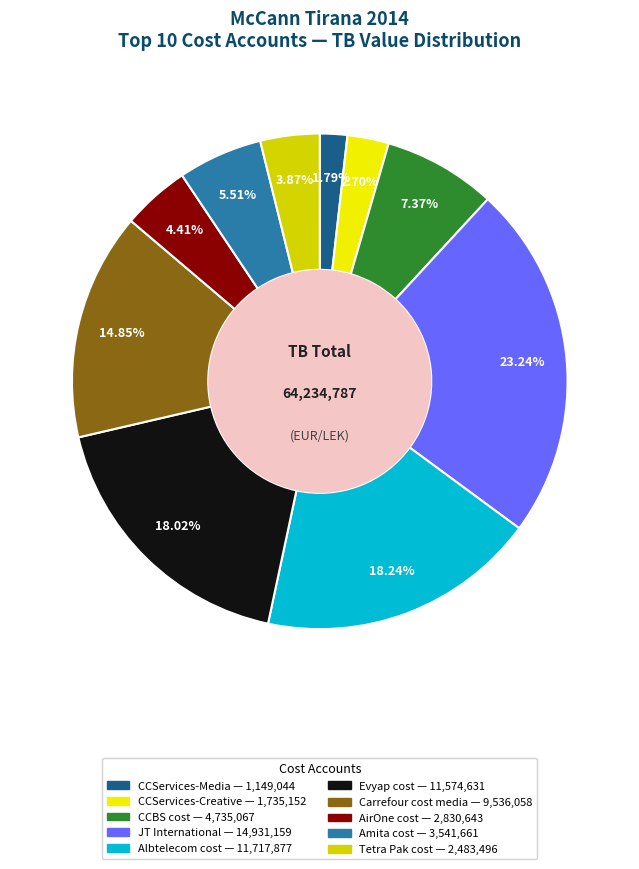

Rank the categories by value from highest to lowest.

JT International, Albtelecom cost, Evyap cost, Carrefour cost media, CCBS cost, Amita cost, AirOne cost, Tetra Pak cost, CCServices-Creative, CCServices-Media